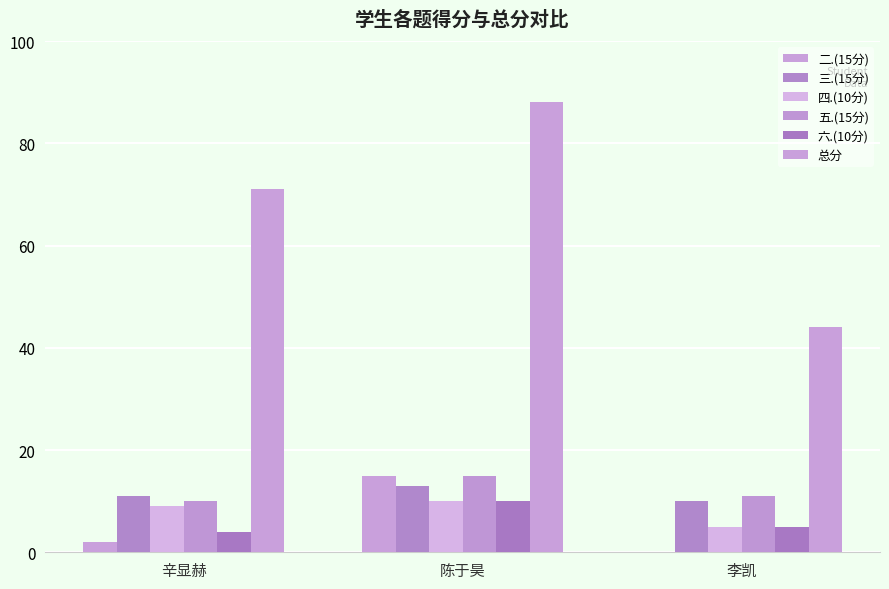

The 五.(15分) series shows 20 at 陈于昊. True or false?

False